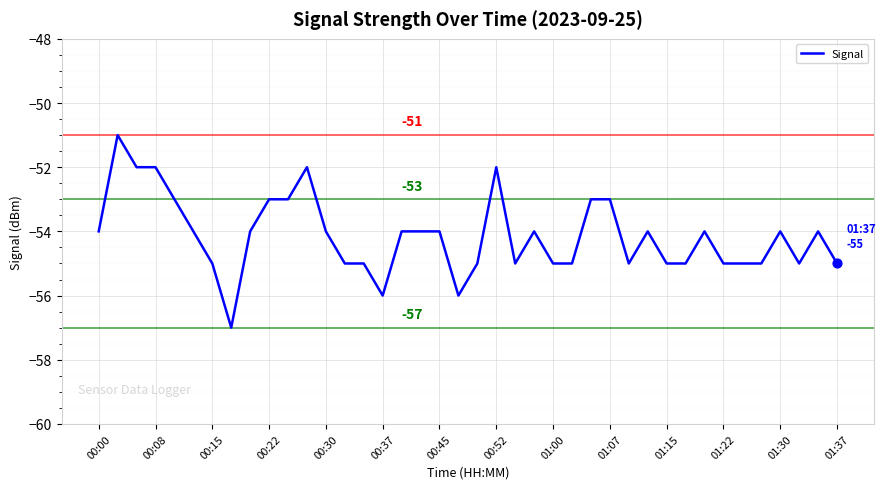

What is the difference between the maximum and minimum values?

6